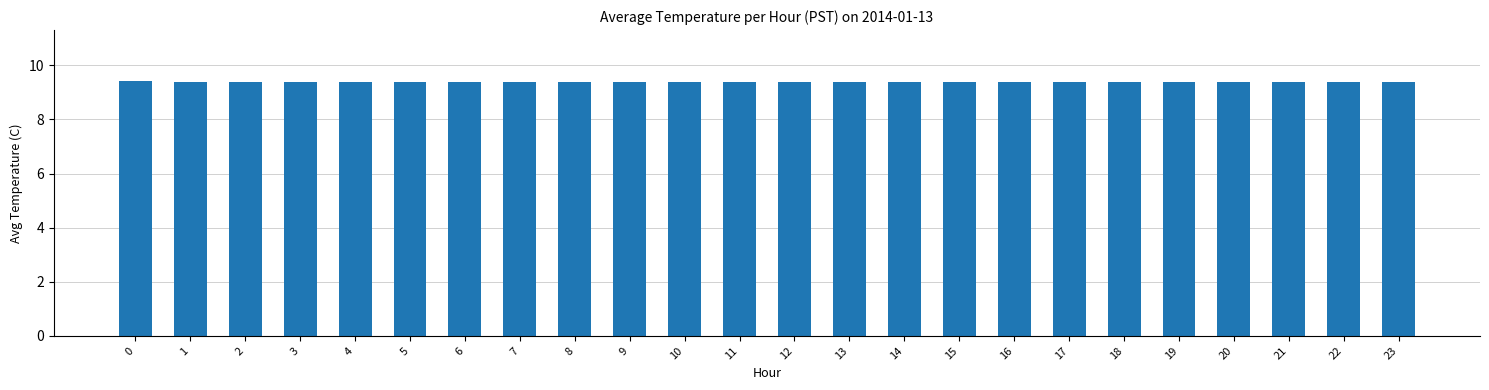

What is the value of the 12th bar from the left?

9.4